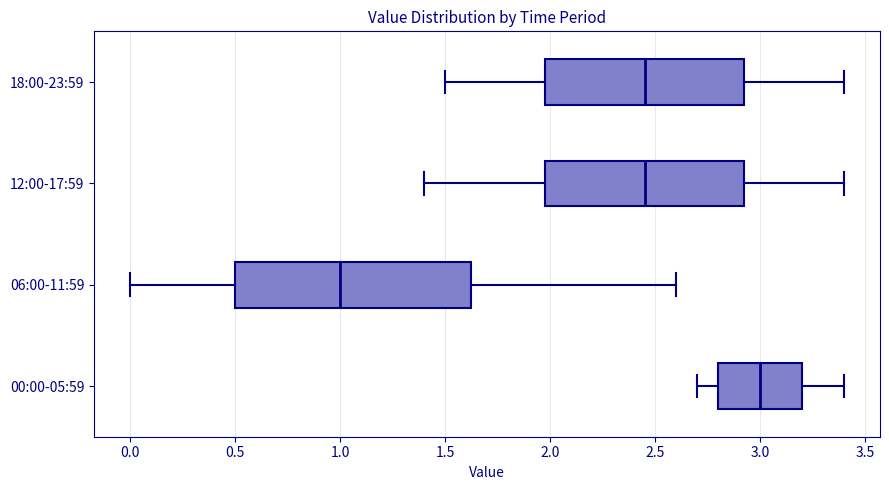

Reading bottom to top, read every box against the x-axis: the position of its median line, the range the box covers, and the ends of its whiskers. The values are not printed on the chart, so give them approximately, as read against the axis.

00:00-05:59: median 3.00, box 2.80 to 3.20, whiskers 2.70 to 3.40
06:00-11:59: median 1.00, box 0.50 to 1.65, whiskers 0.00 to 2.60
12:00-17:59: median 2.45, box 2.00 to 2.95, whiskers 1.40 to 3.40
18:00-23:59: median 2.45, box 2.00 to 2.95, whiskers 1.50 to 3.40